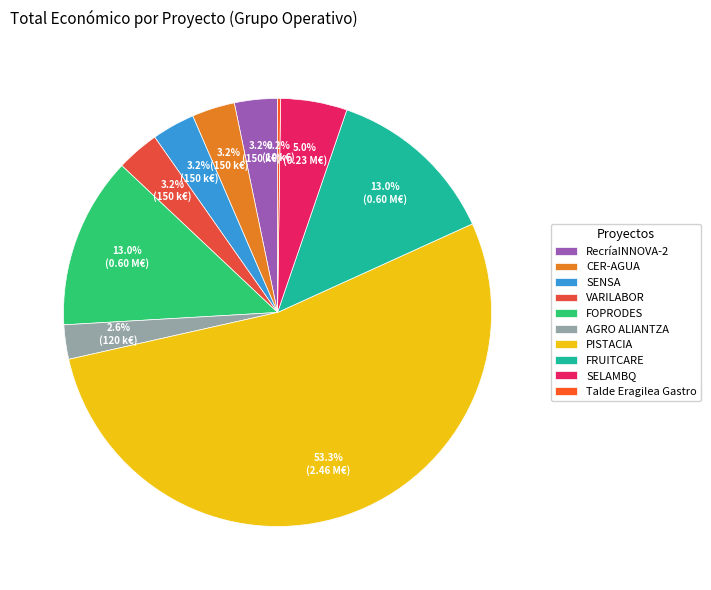

How many segments does this pie chart have?

10